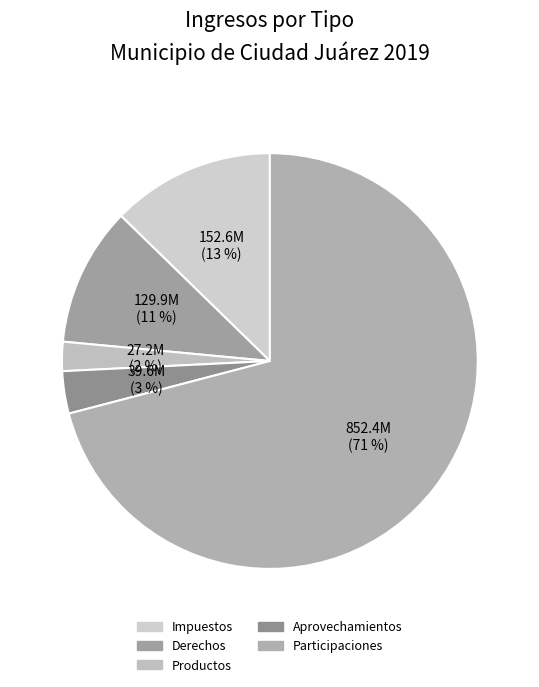

Between Participaciones and Aprovechamientos, which is larger?

Participaciones